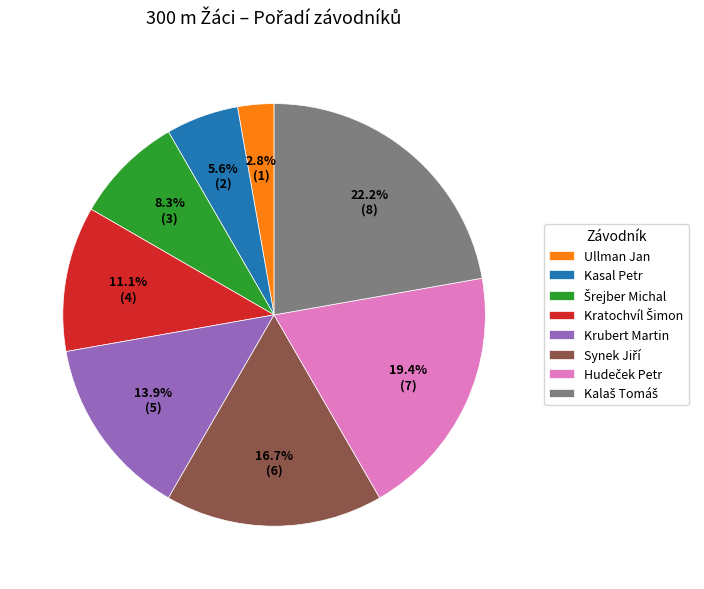

Which category has the smallest portion of the pie?

Ullman Jan